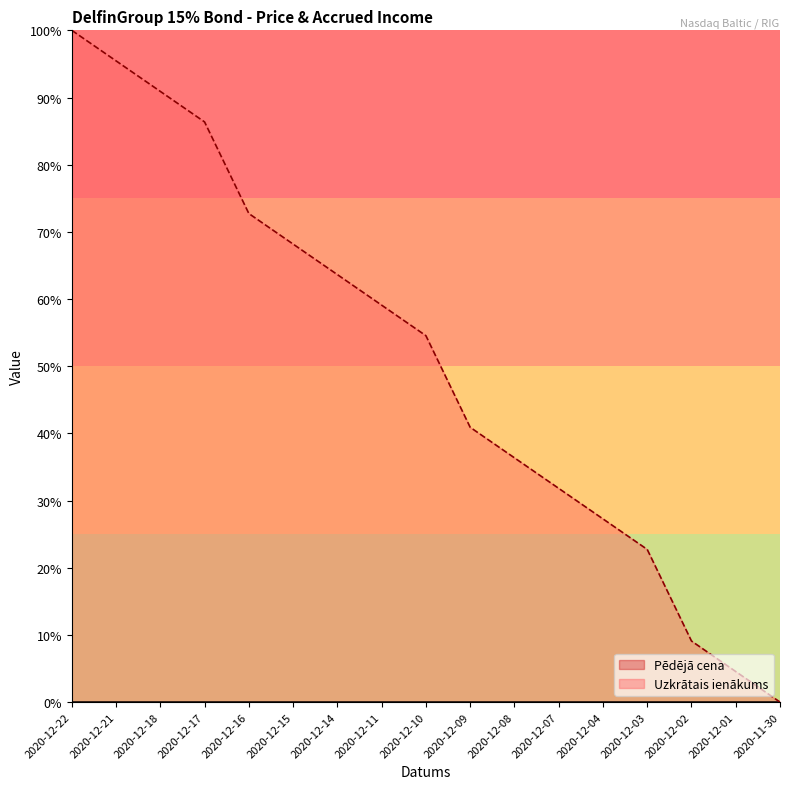

True or false: the data shows 63.6 at 2020-12-14.

True